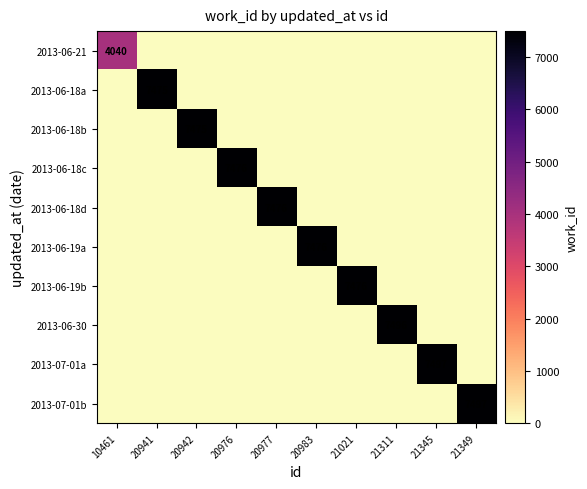

Is it true that 2013-06-30 equals 3130 at 21311?

False